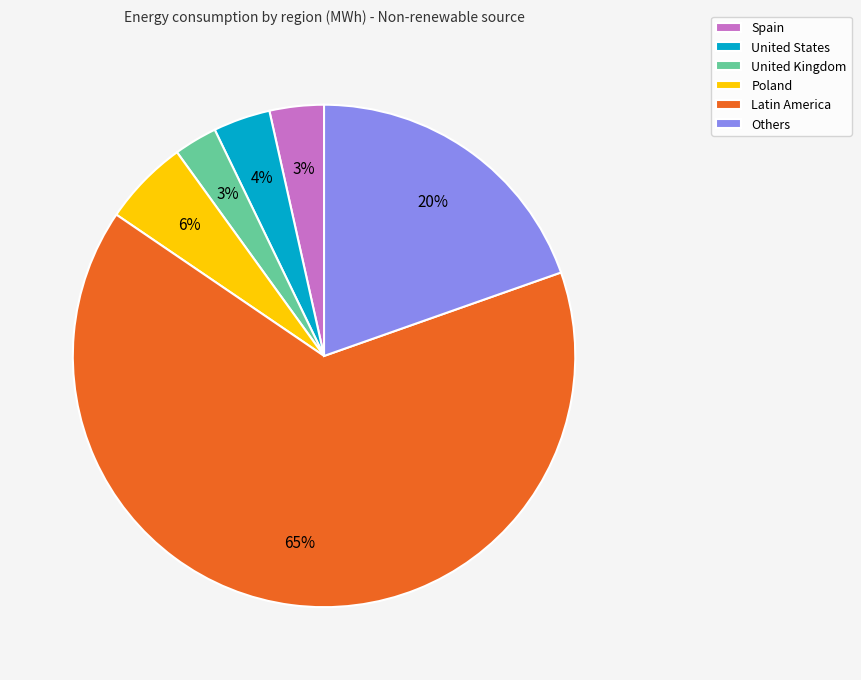

Is Latin America the majority of the pie?

Yes